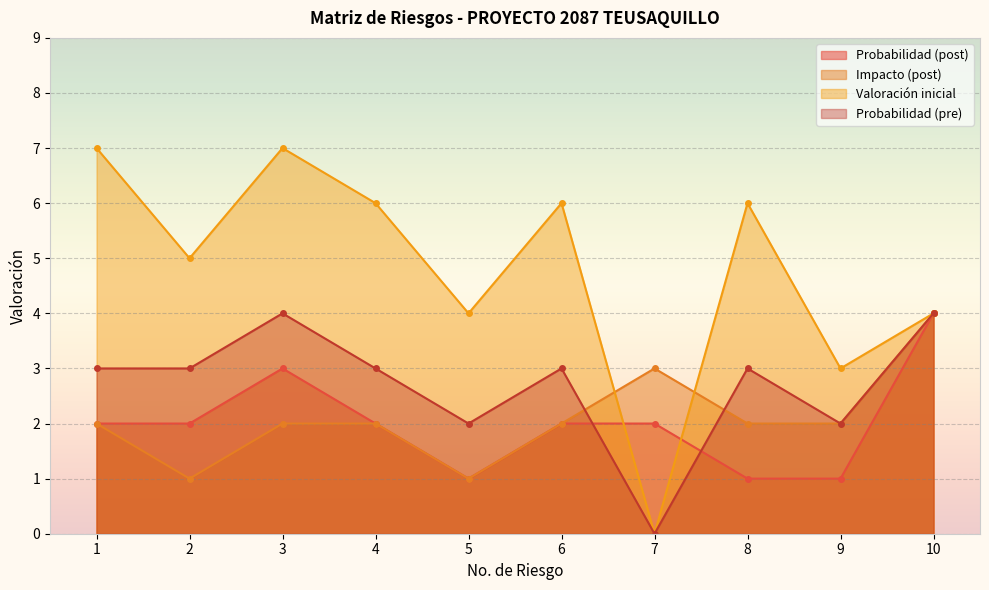

At which category is the sum across all series the highest?

3